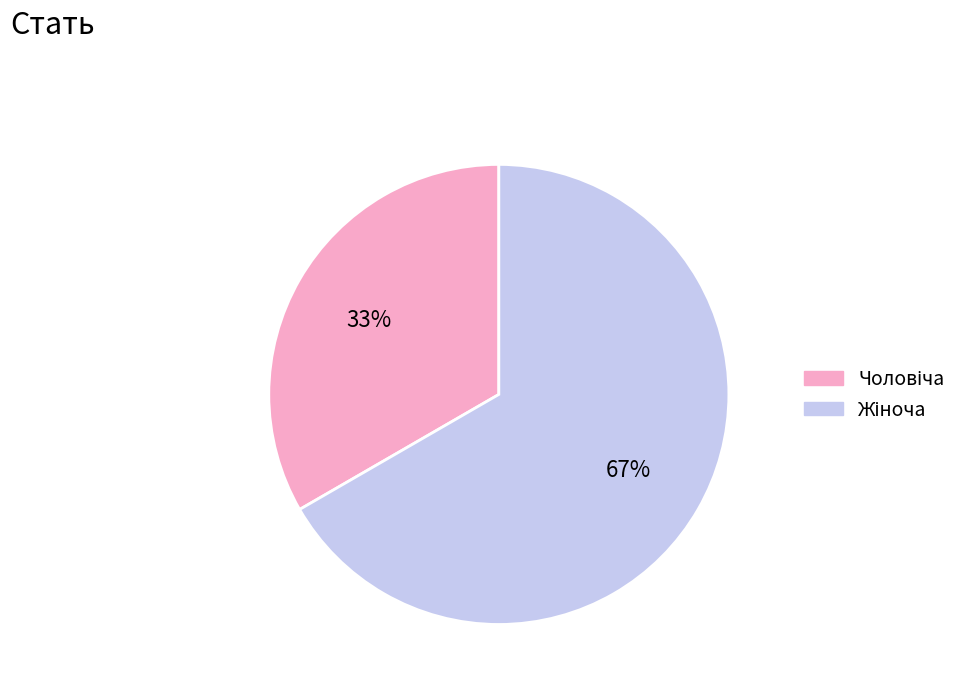

To the nearest percent, what is the average slice percentage?

50%